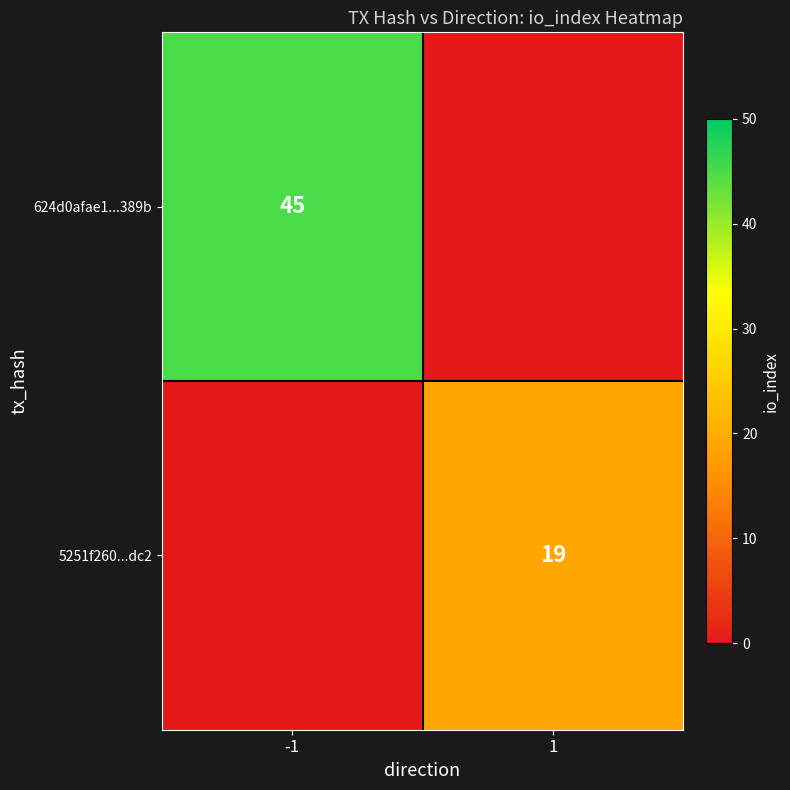

Is the value of 5251f260...dc2 at 1 greater than the value of 624d0afae1...389b at -1?

No